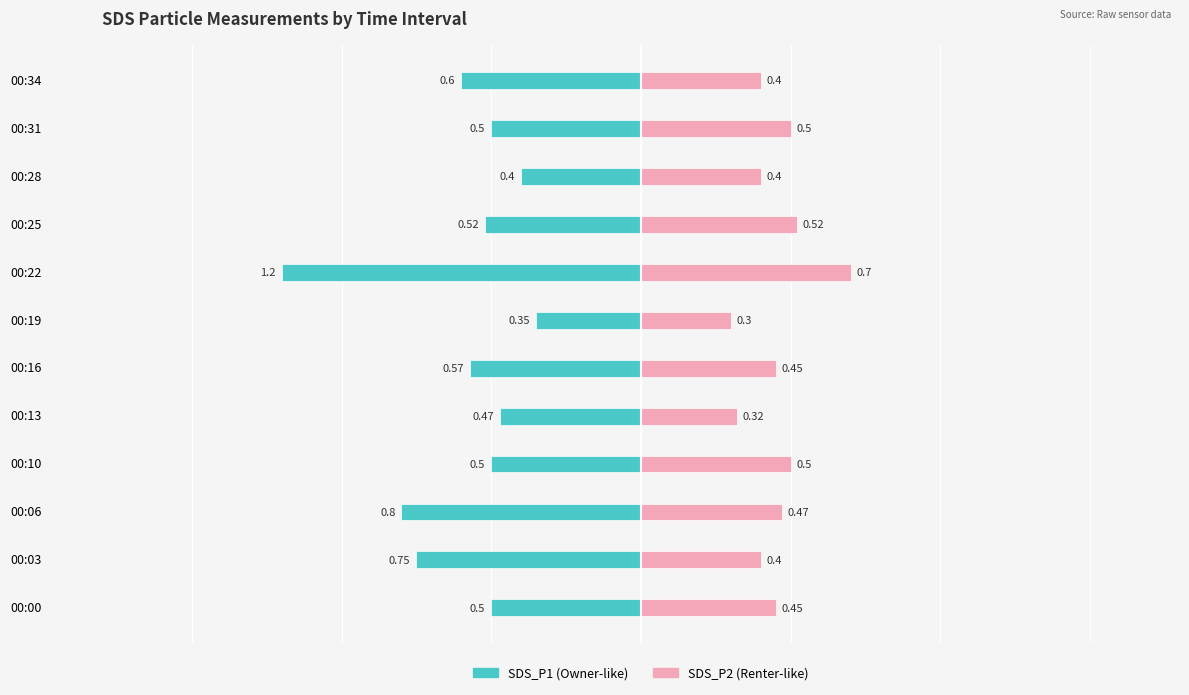

List the labels in order of SDS_P1 value, smallest first.

00:22, 00:06, 00:03, 00:34, 00:16, 00:25, 00:00, 00:10, 00:31, 00:13, 00:28, 00:19